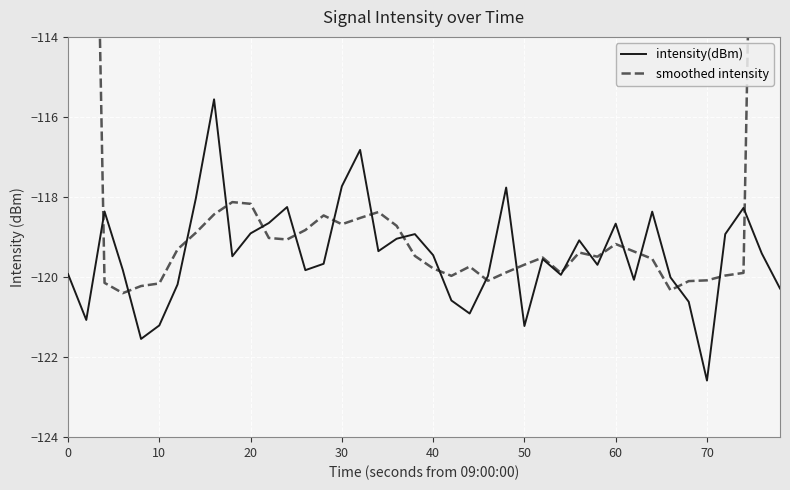

Does the chart display data point markers on the line(s)?

No